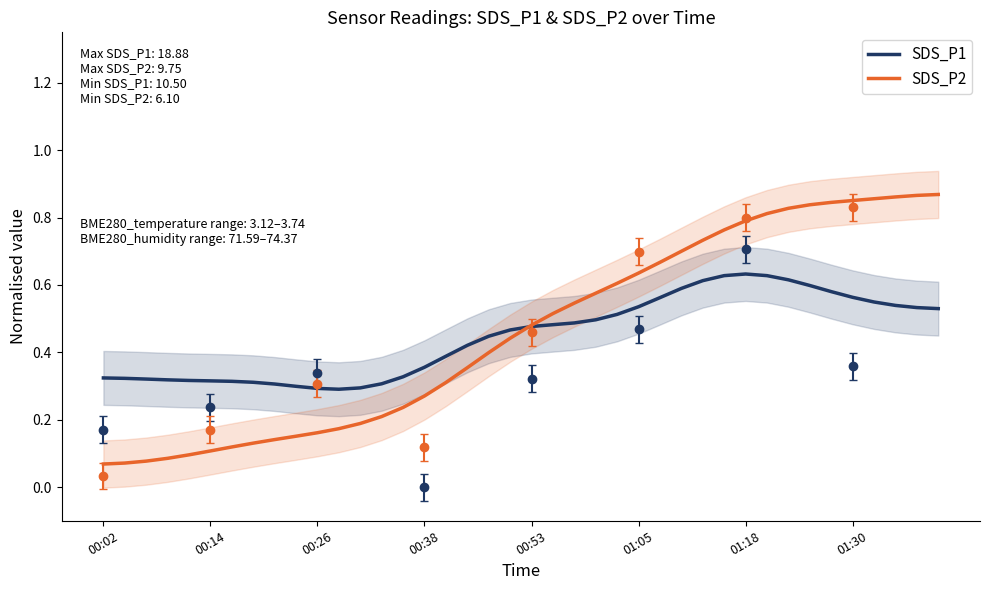

At how many categories does at least one series exceed 0?

40